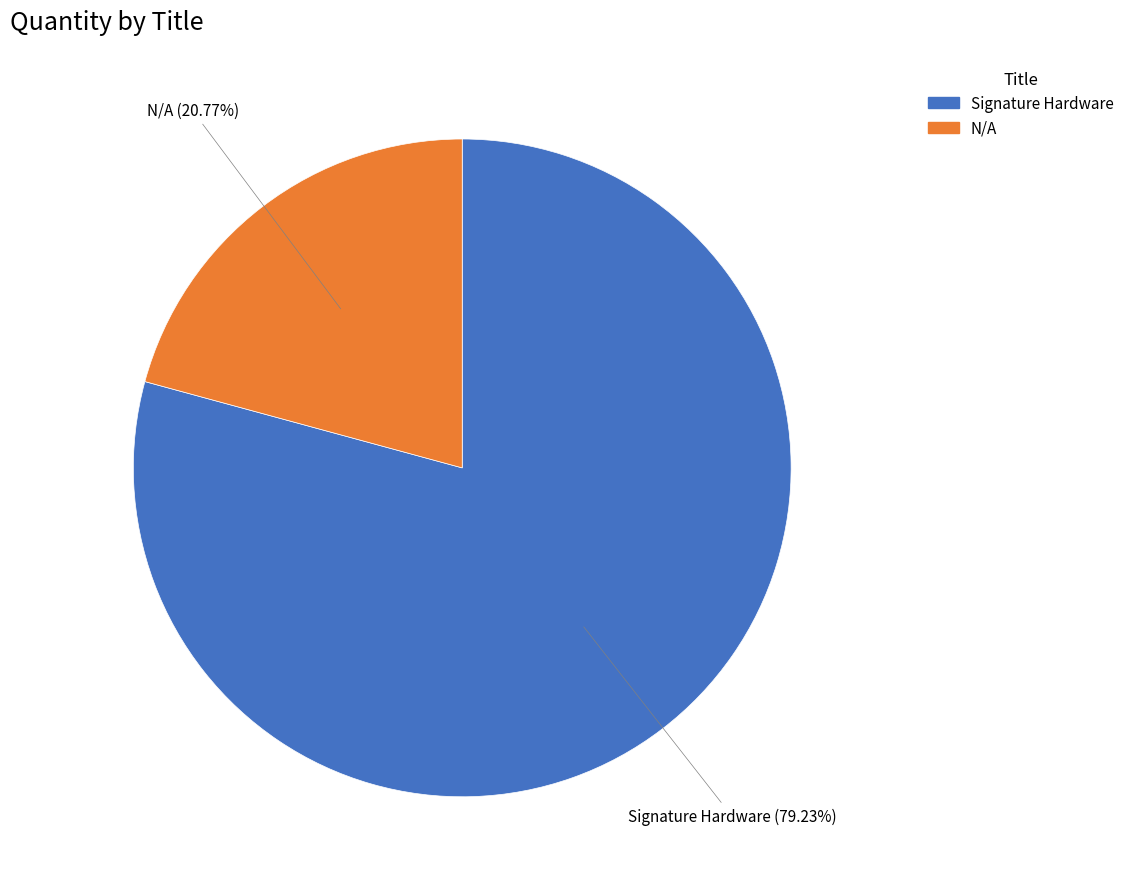

What is the smallest slice in the pie chart?

N/A